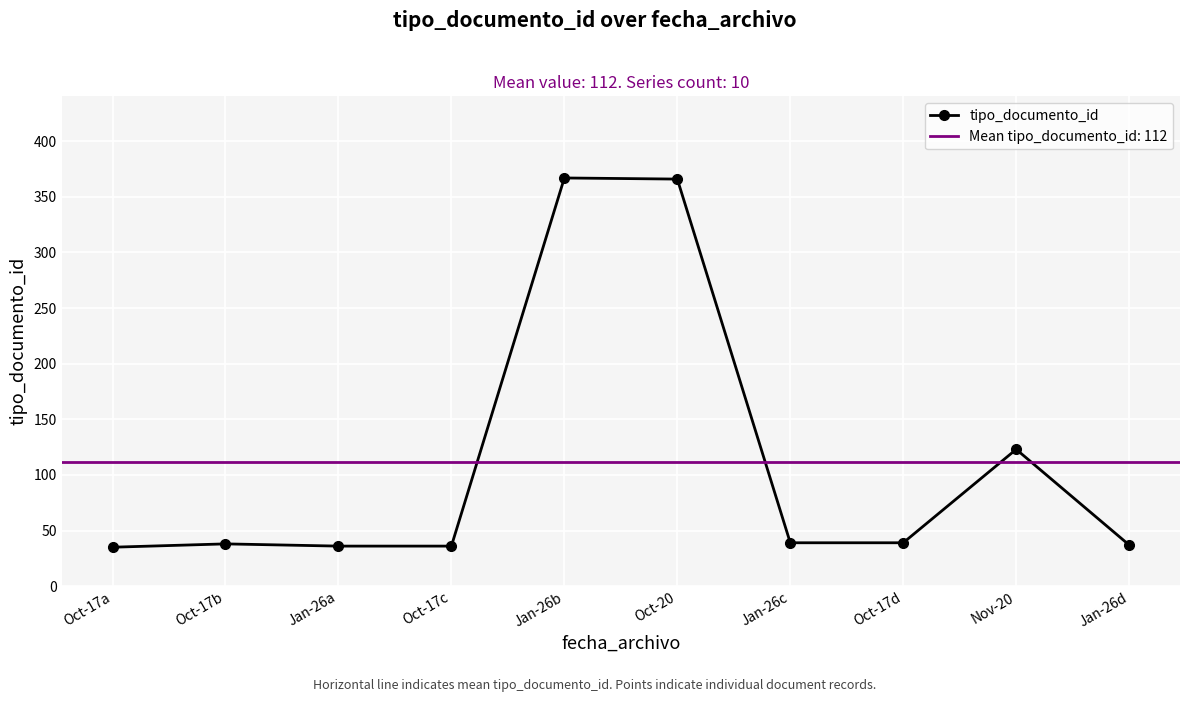

What is the sum of all values?

1116